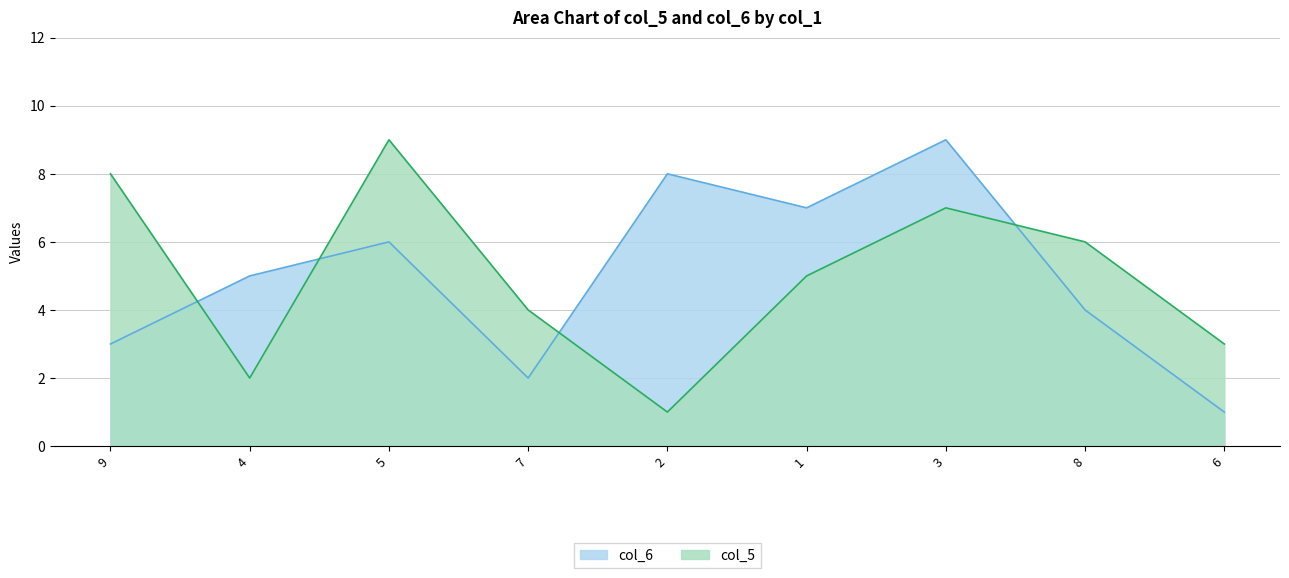

How many distinct data groups are displayed?

2